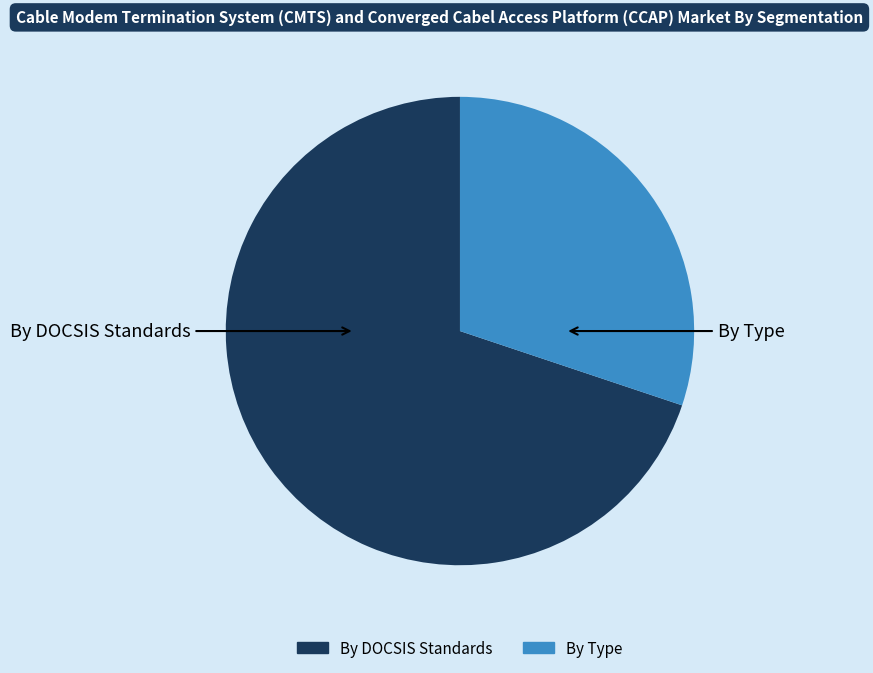

Count the number of slices in the pie.

2